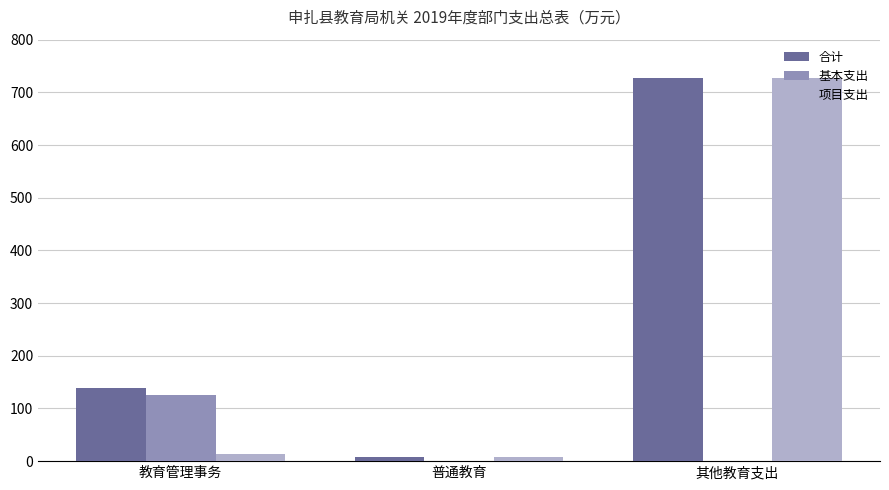

Which series changed the most between 教育管理事务 and 普通教育?

合计